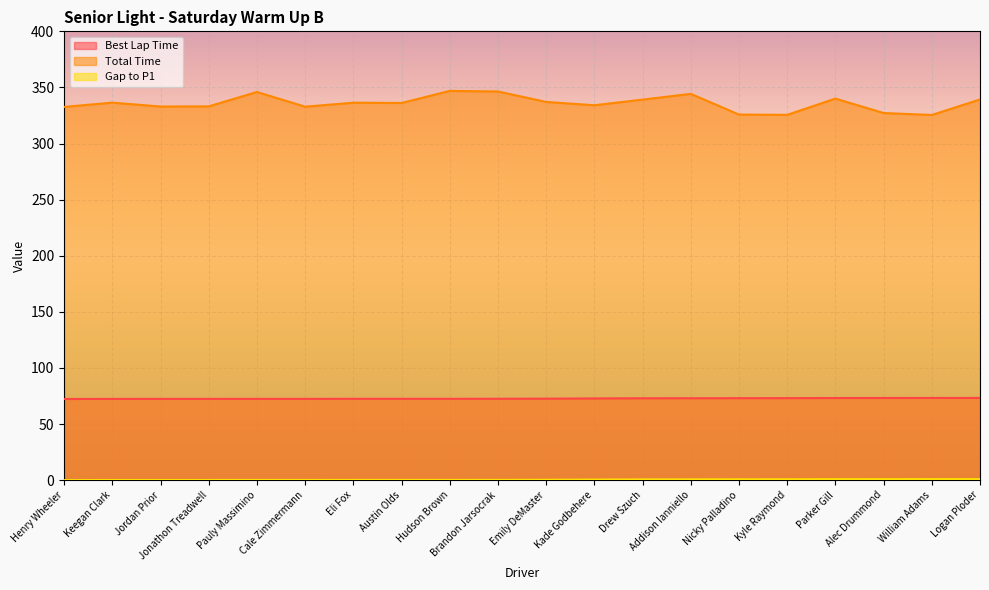

True or false: Best Lap Time has a value of 34.6 at Jordan Prior.

False